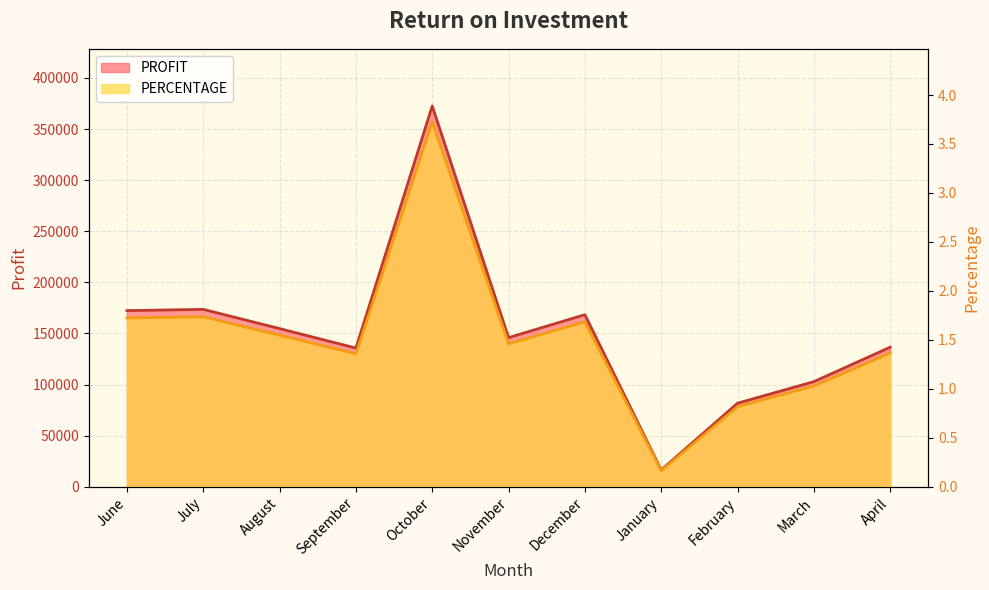

Where is the first local minimum for PERCENTAGE?

September